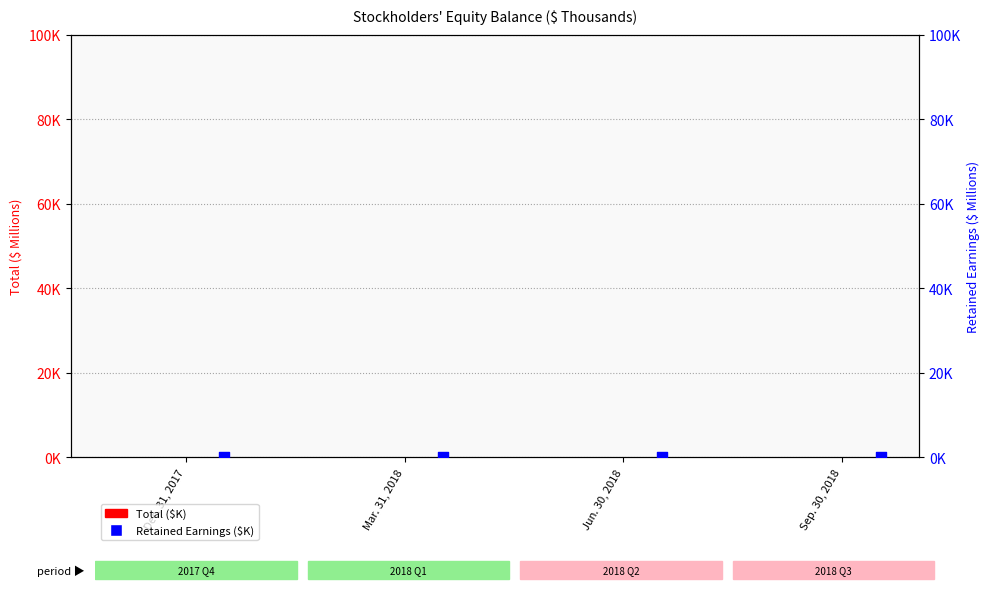

Which series has the largest total across all categories?

Total